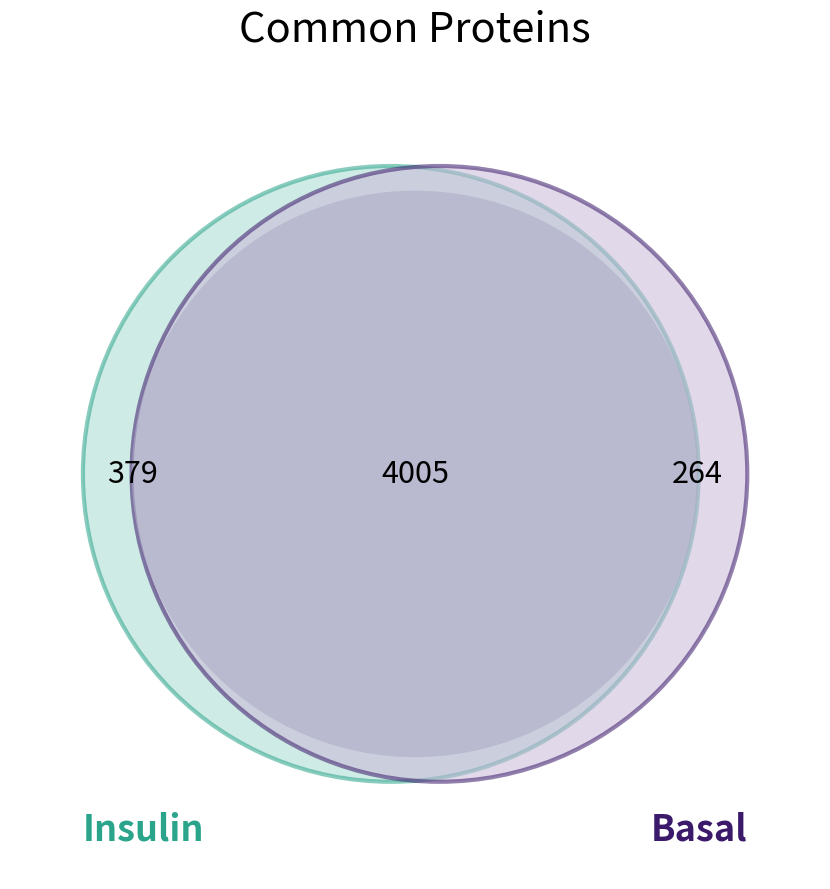

Is it true that 21 is 17% of the pie?

False